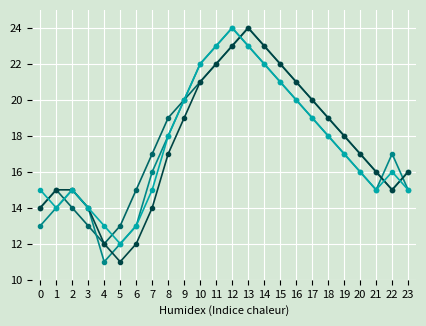

What is the total value across all series at 4?

48